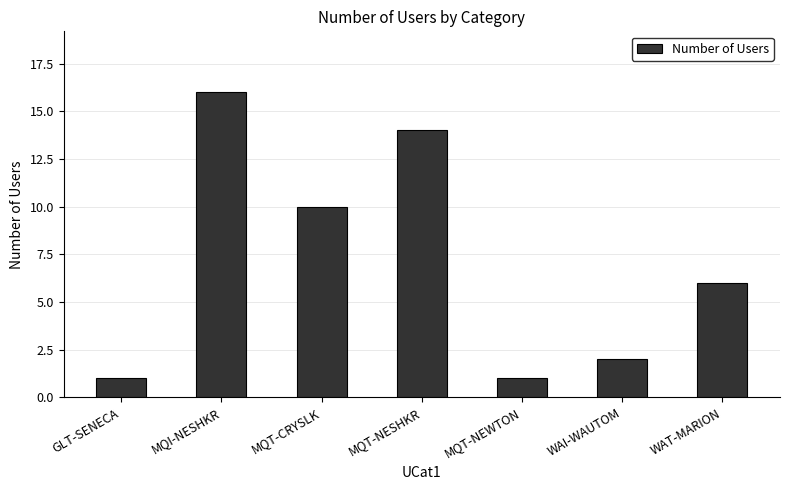

Where does the data first go above 6?

MQI-NESHKR